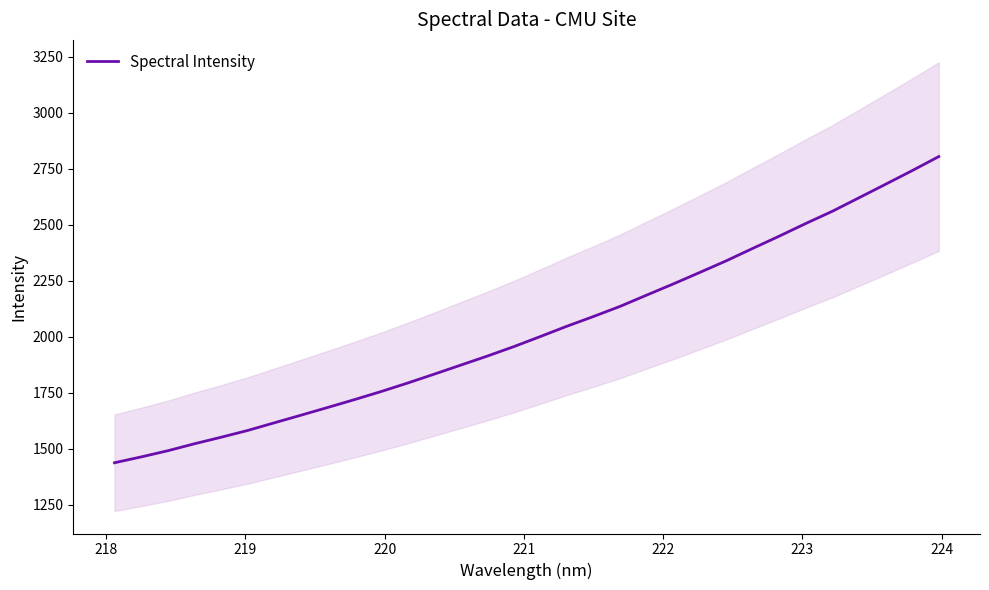

How many data points are less than 2001?

16